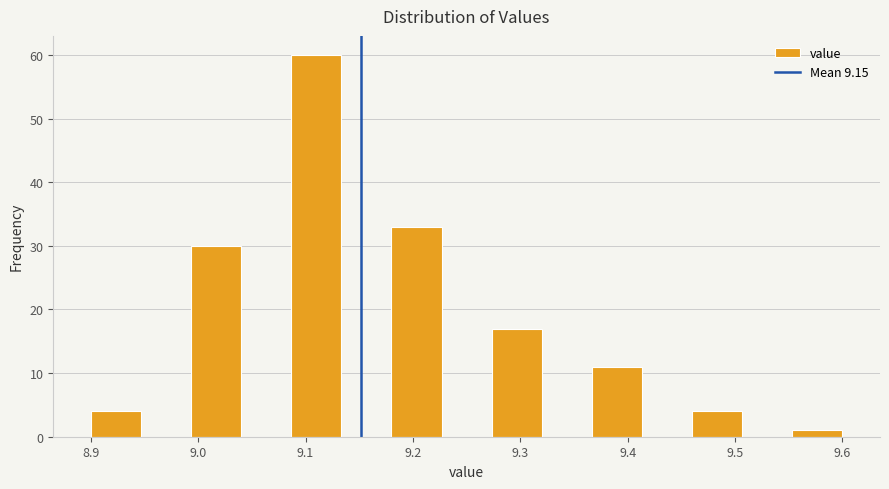

Which range on the x-axis has the tallest bar?

9.09 to 9.13